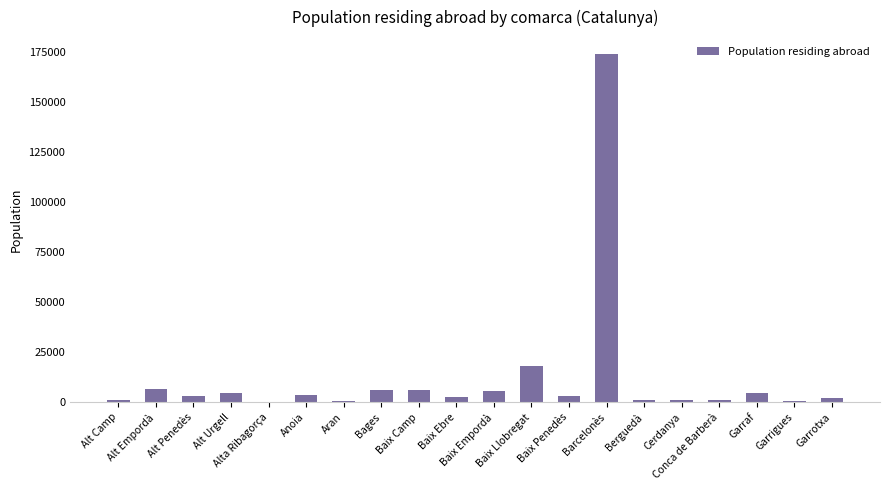

What is the sum of all values?

245157